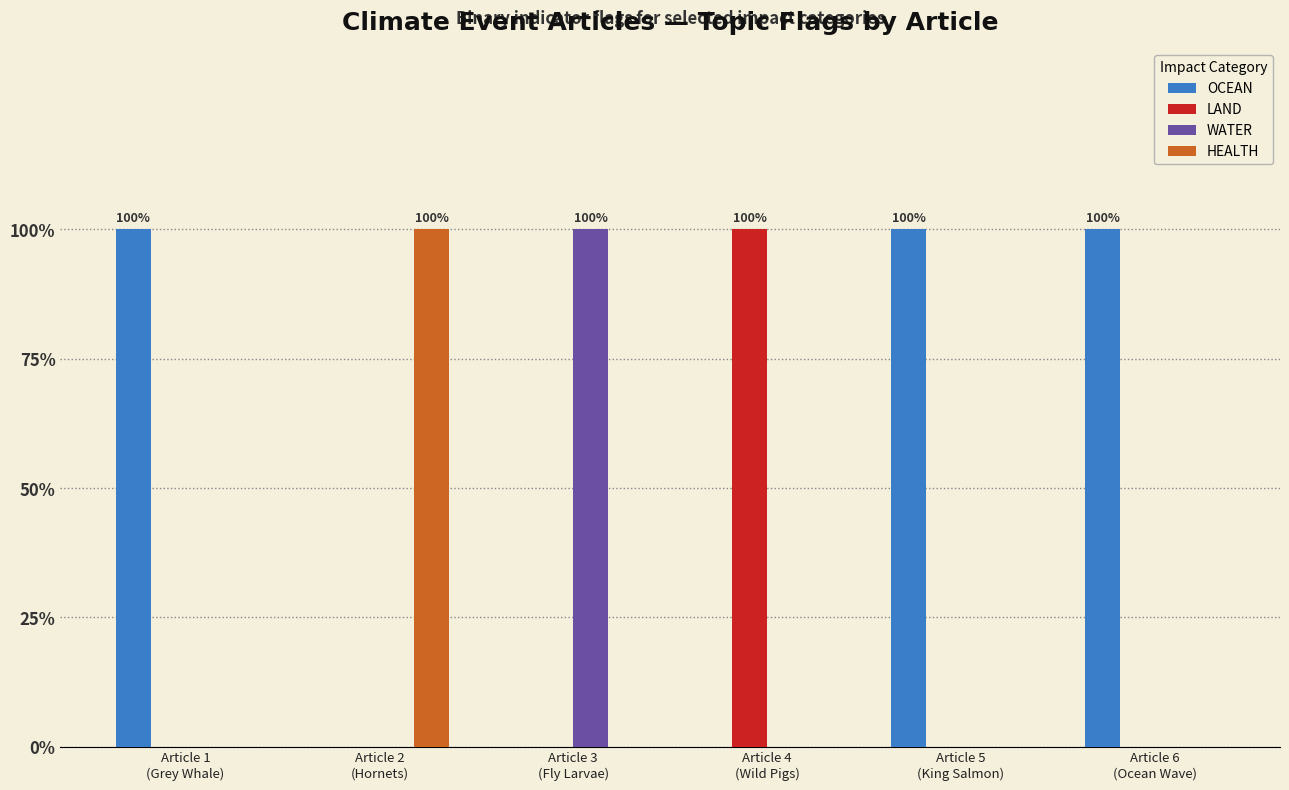

Are the bars grouped side by side (vs. stacked)?

Yes